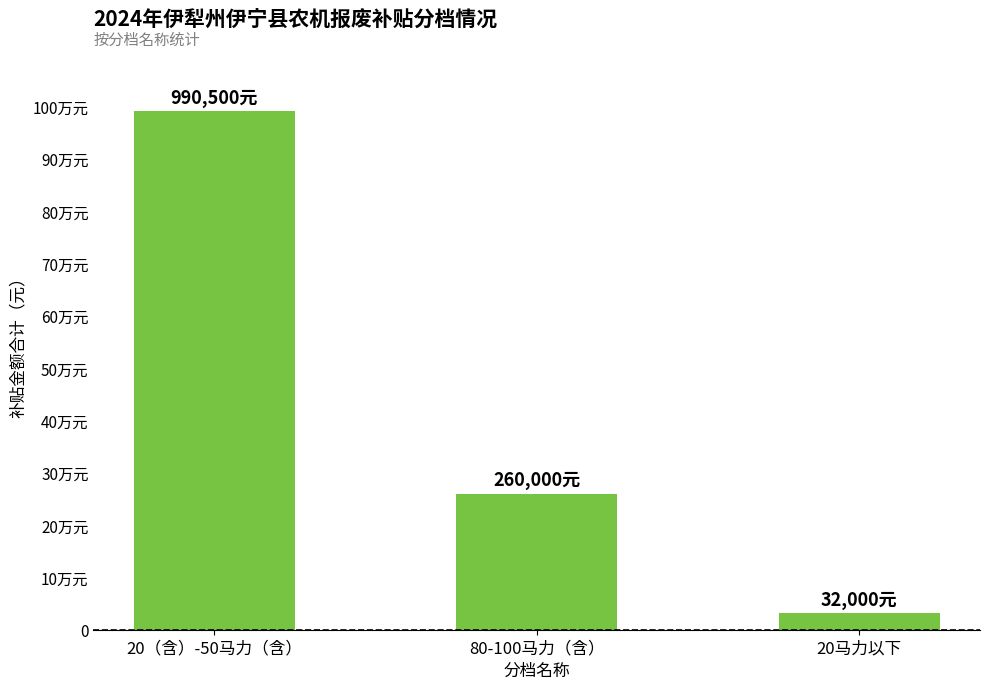

List the labels in order of value, largest first.

20（含）-50马力（含）, 80-100马力（含）, 20马力以下